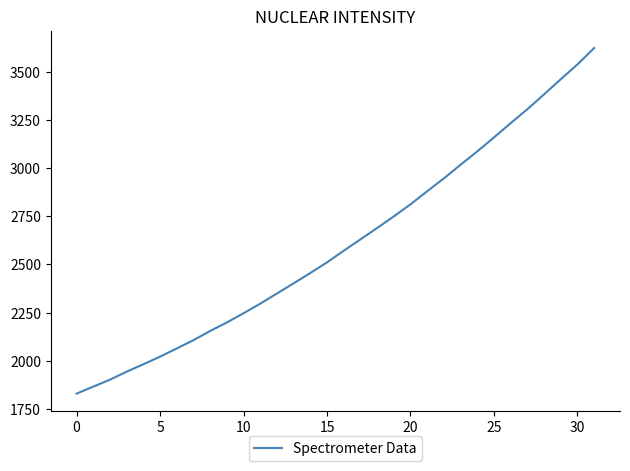

What is the difference between the maximum and minimum values?

1795.8